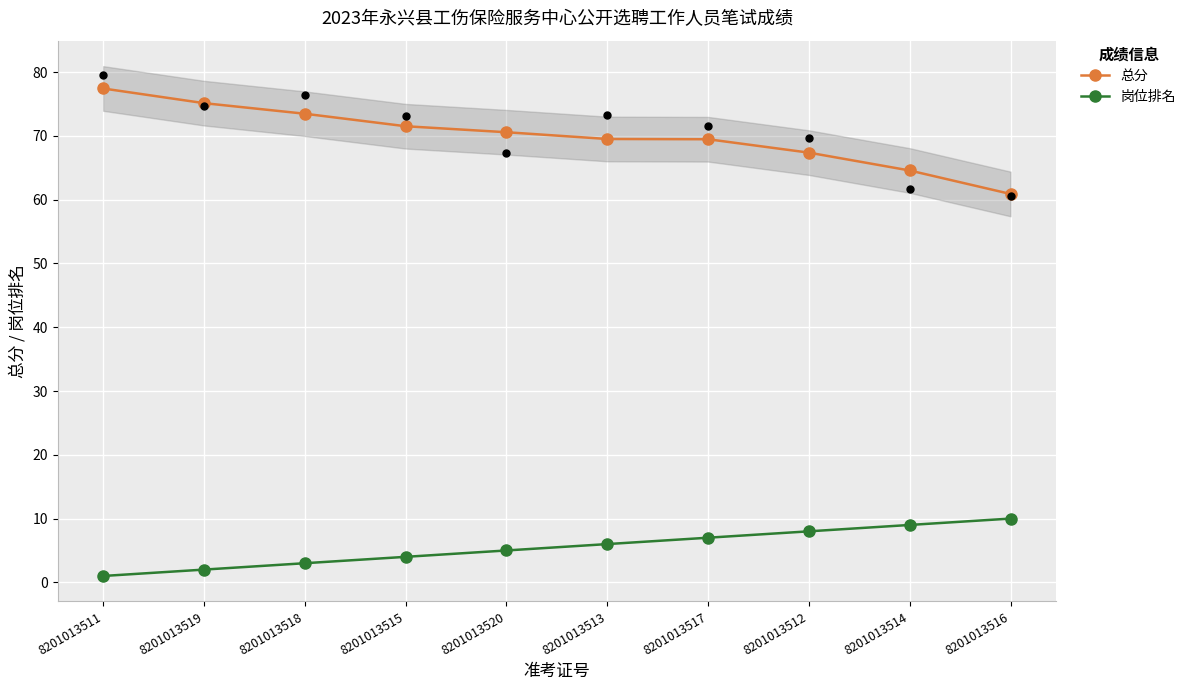

Which series has the largest Y range (max minus min)?

总分